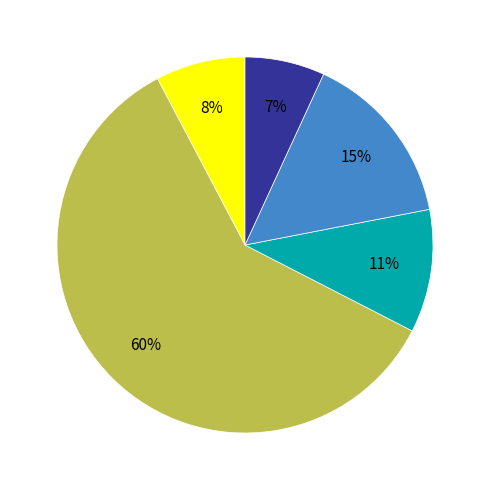

How many segments does this pie chart have?

5